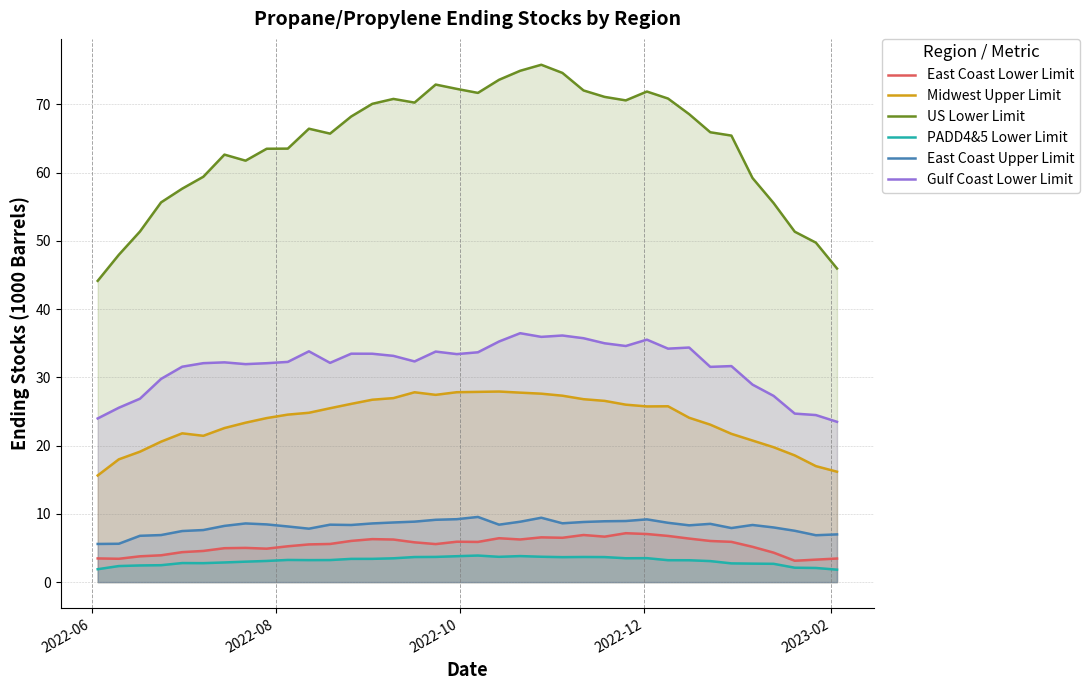

What is the greatest value displayed?

75.8